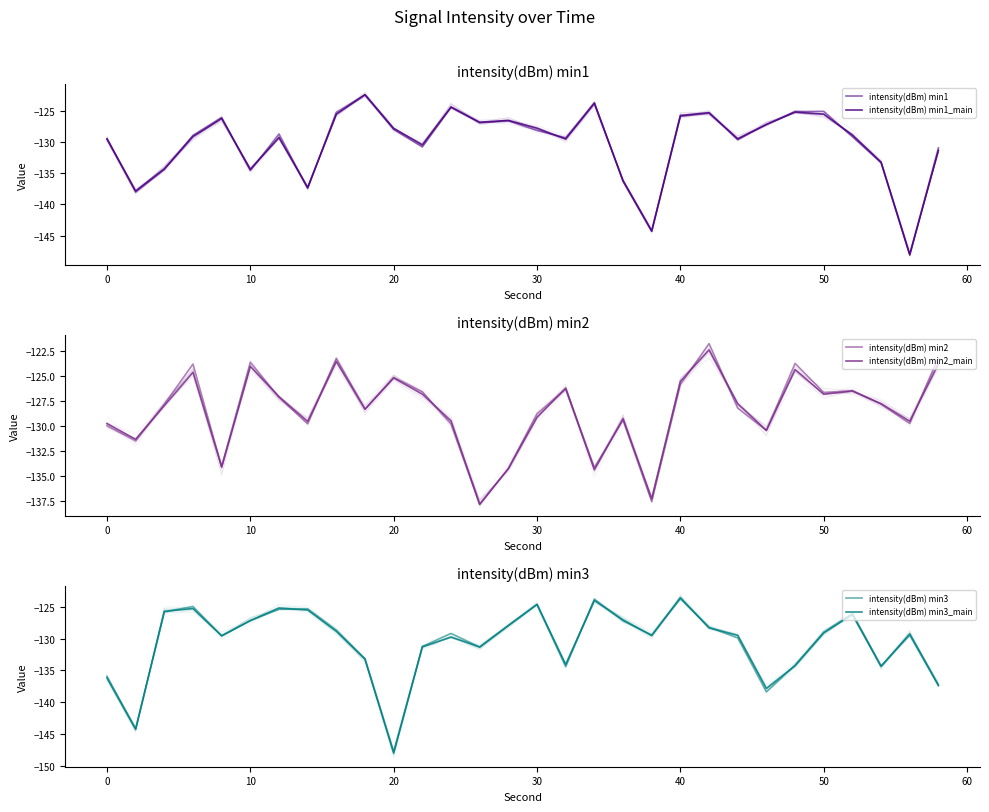

Which series ends up on top after the final intersection of intensity(dBm) min2 and intensity(dBm) min1?

intensity(dBm) min2